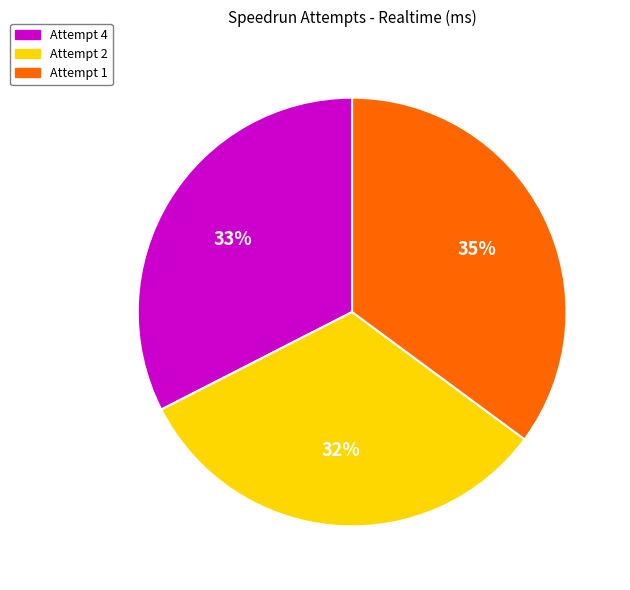

What is the largest slice in the pie chart?

Attempt 1